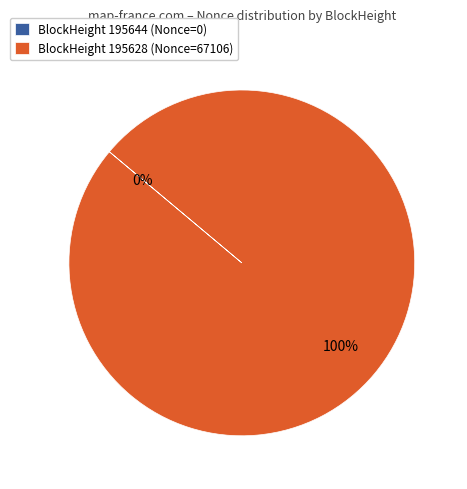

To the nearest percent, what is the average slice percentage?

50%